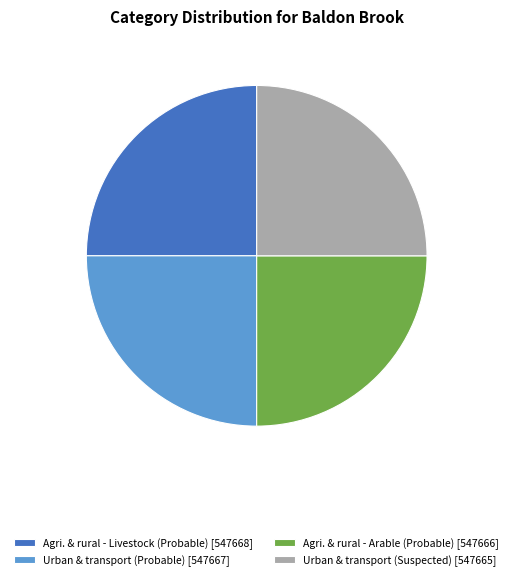

Approximately how many times larger is the value at Agri. & rural - Arable (Probable) [547666] compared to Agri. & rural - Livestock (Probable) [547668]?

1.0